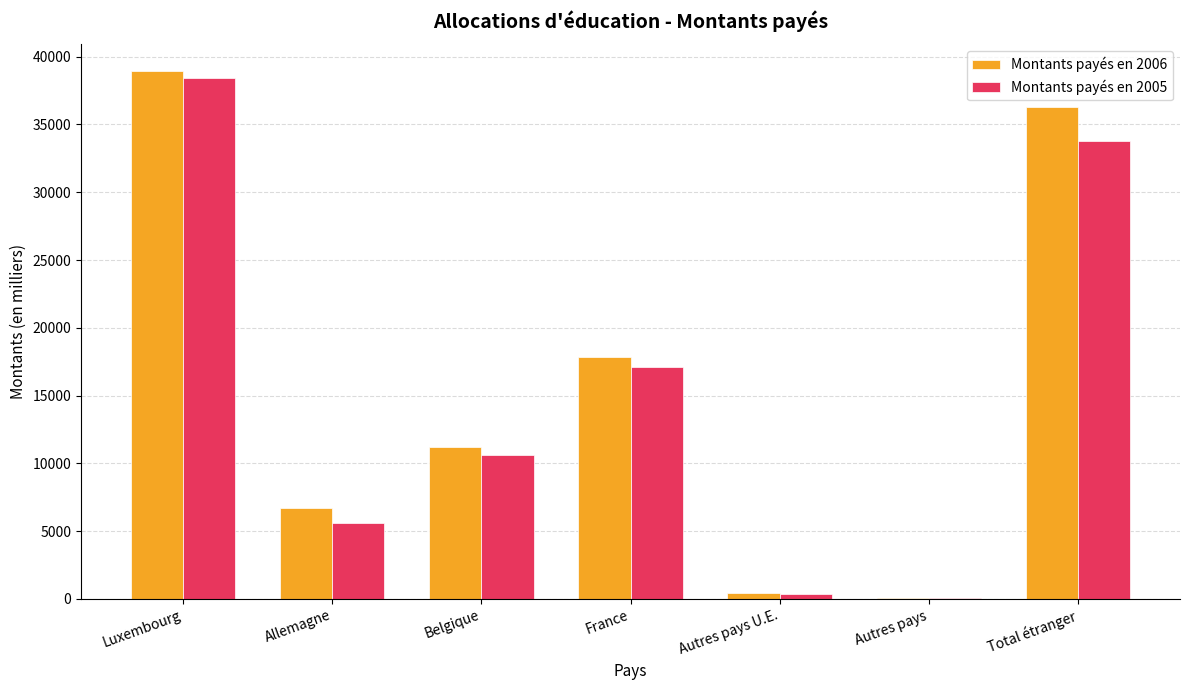

What is the difference between the Montants payés en 2006 values at Autres pays and Total étranger?

36245.5